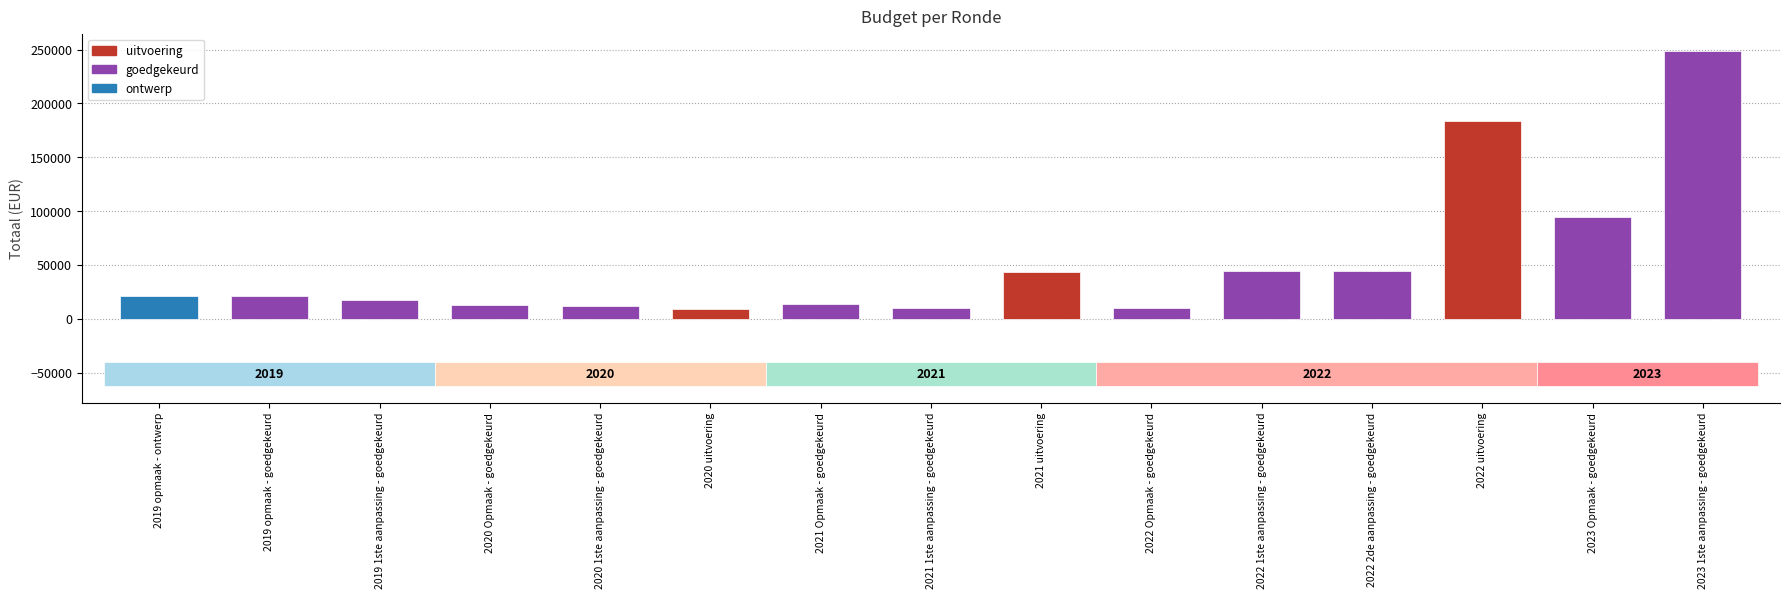

What is the sum of all values?

793042